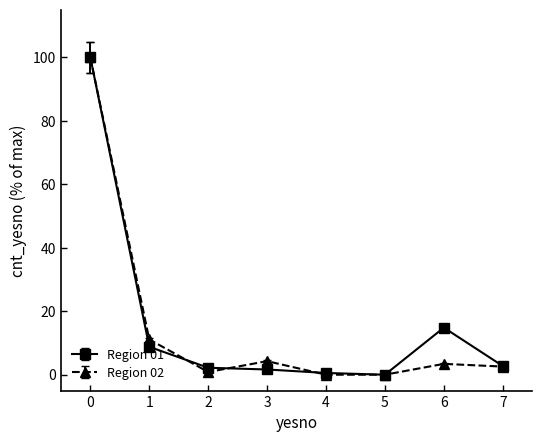

Which series has the largest total across all categories?

Region 01